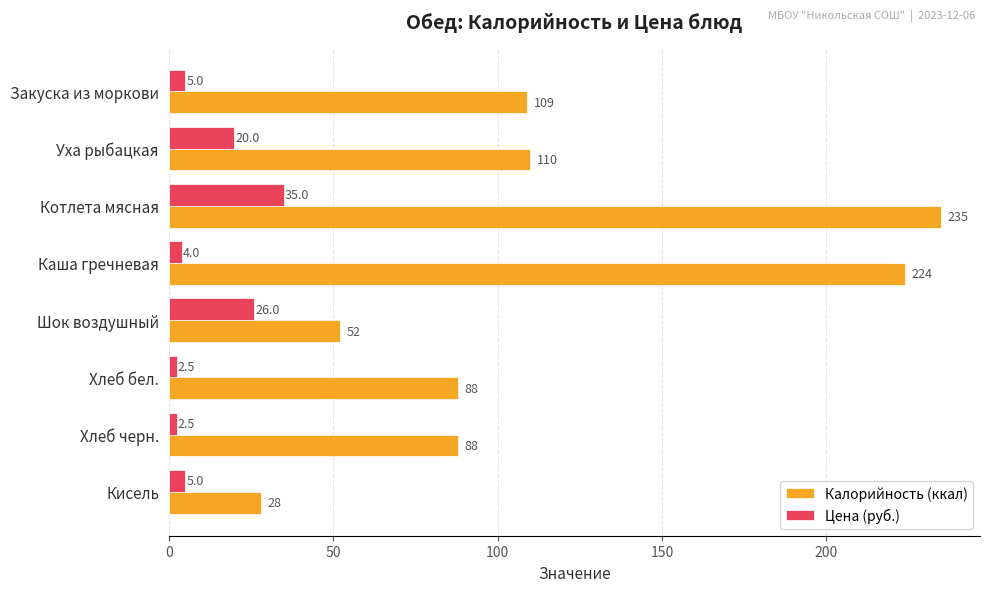

List the series in order of their peak value, highest first.

Калорийность (ккал), Цена (руб.)